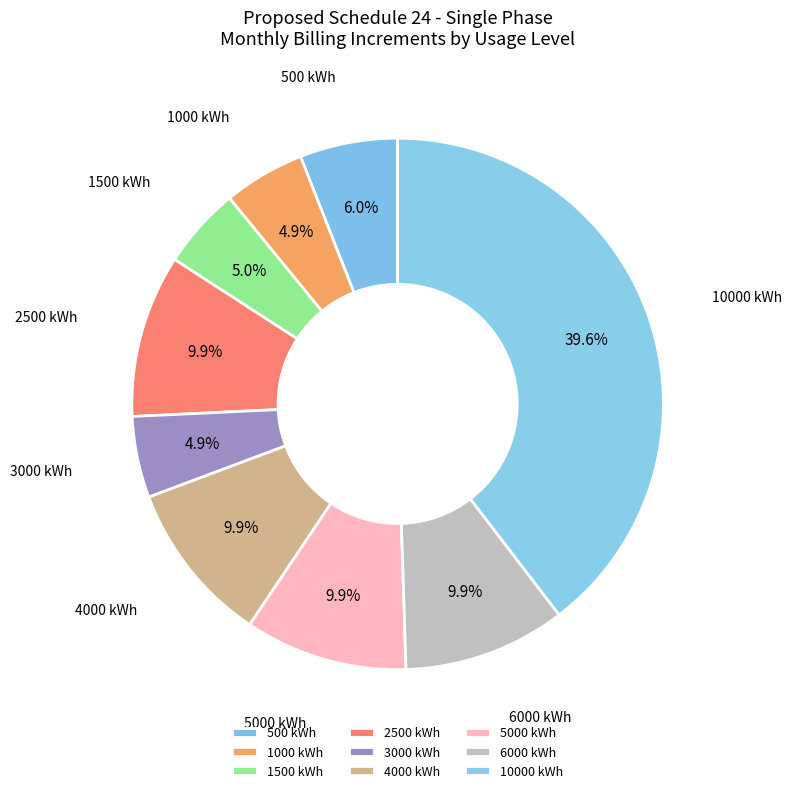

Count the number of slices in the pie.

9